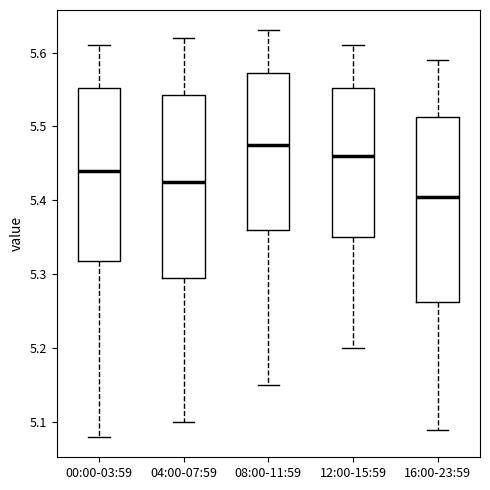

Reading left to right, read every box against the y-axis: the position of its median line, the range the box covers, and the ends of its whiskers. The values are not printed on the chart, so give them approximately, as read against the axis.

00:00-03:59: median 5.44, box 5.32 to 5.55, whiskers 5.08 to 5.61
04:00-07:59: median 5.43, box 5.30 to 5.54, whiskers 5.10 to 5.62
08:00-11:59: median 5.48, box 5.36 to 5.57, whiskers 5.15 to 5.63
12:00-15:59: median 5.46, box 5.35 to 5.55, whiskers 5.20 to 5.61
16:00-23:59: median 5.41, box 5.26 to 5.51, whiskers 5.09 to 5.59